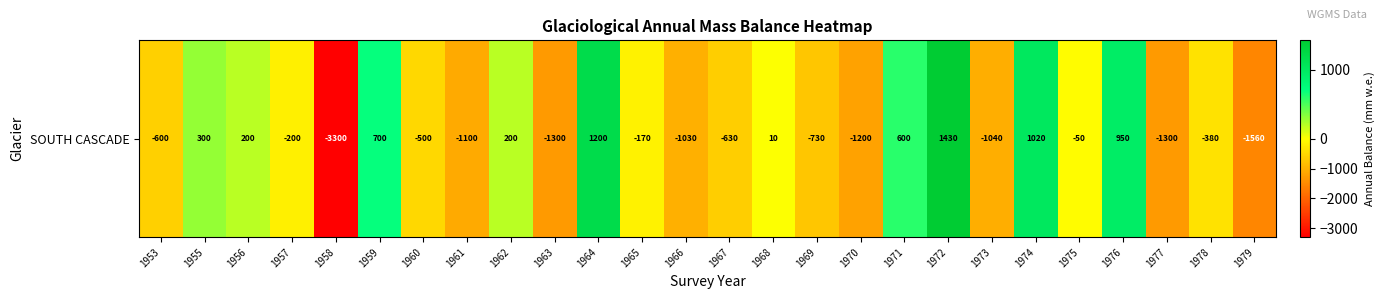

What is the difference between the second highest and second lowest values?

2760